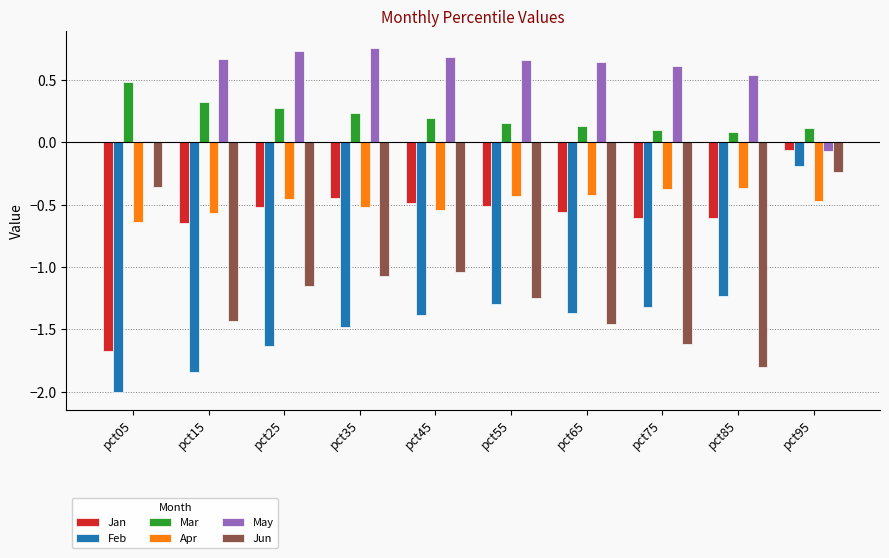

What is the sum of all May values?

5.2